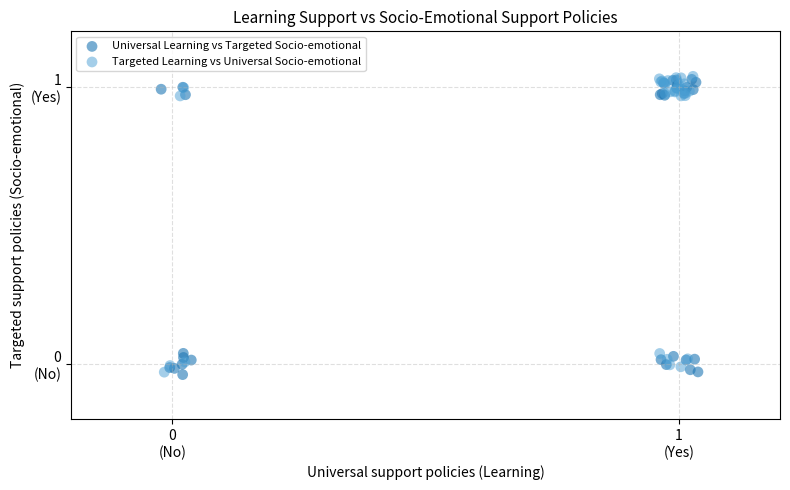

What are all the series names shown in the legend?

Universal Learning vs Targeted Socio-emotional, Targeted Learning vs Universal Socio-emotional